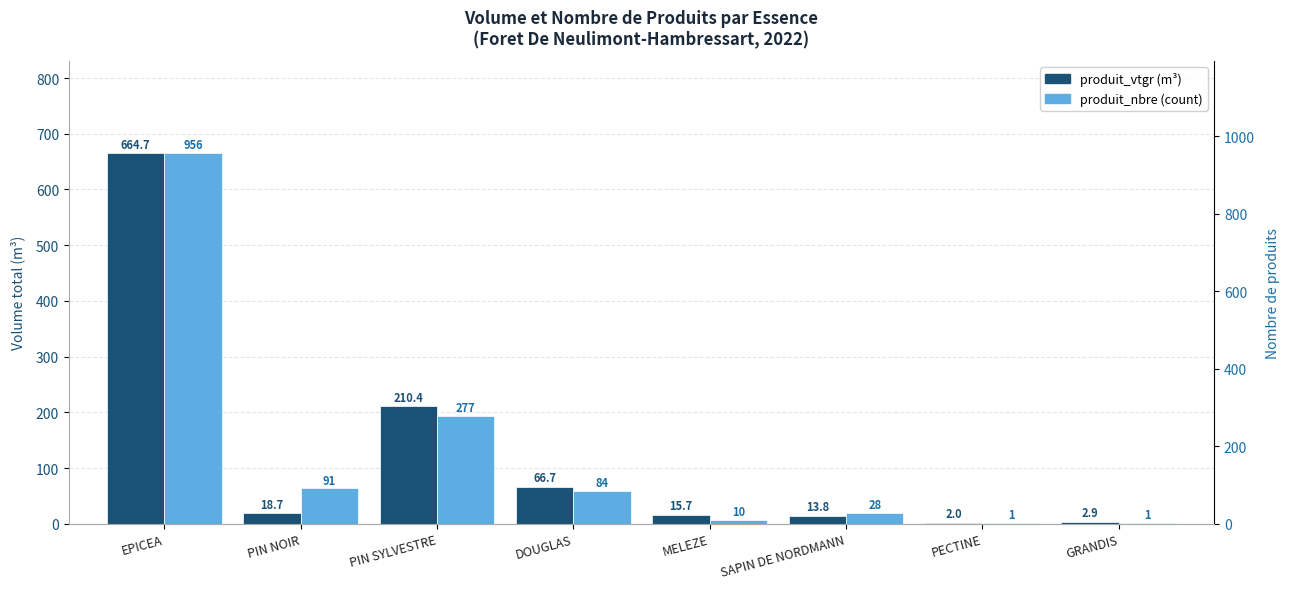

What position from the right is MELEZE?

4